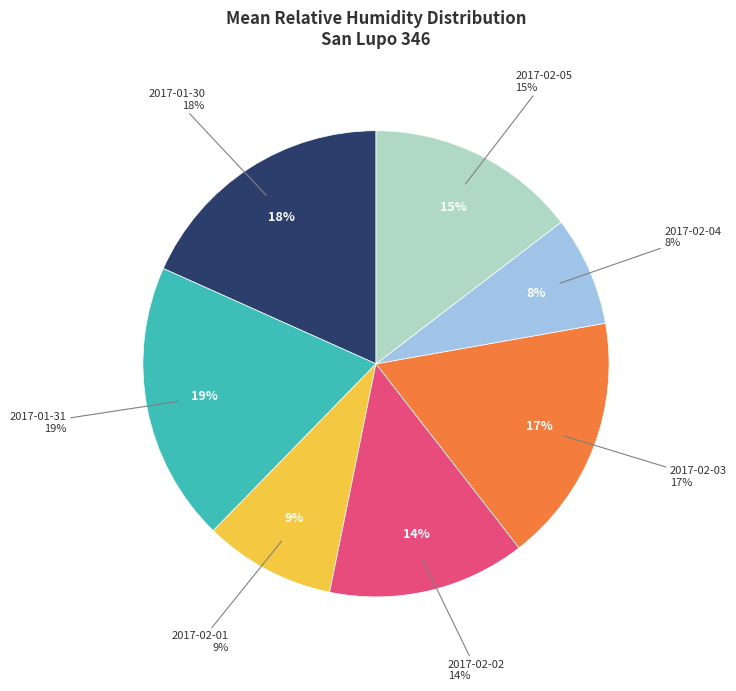

The 2017-02-03 slice represents 17% of the pie. True or false?

True